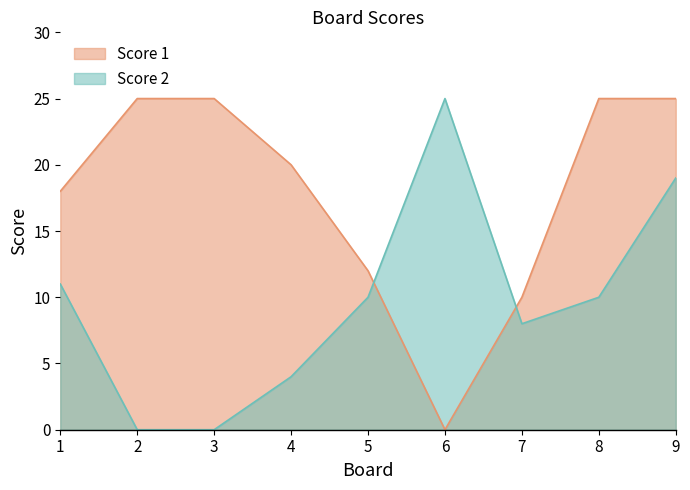

At 2, list the series in order from largest to smallest.

Score 1, Score 2